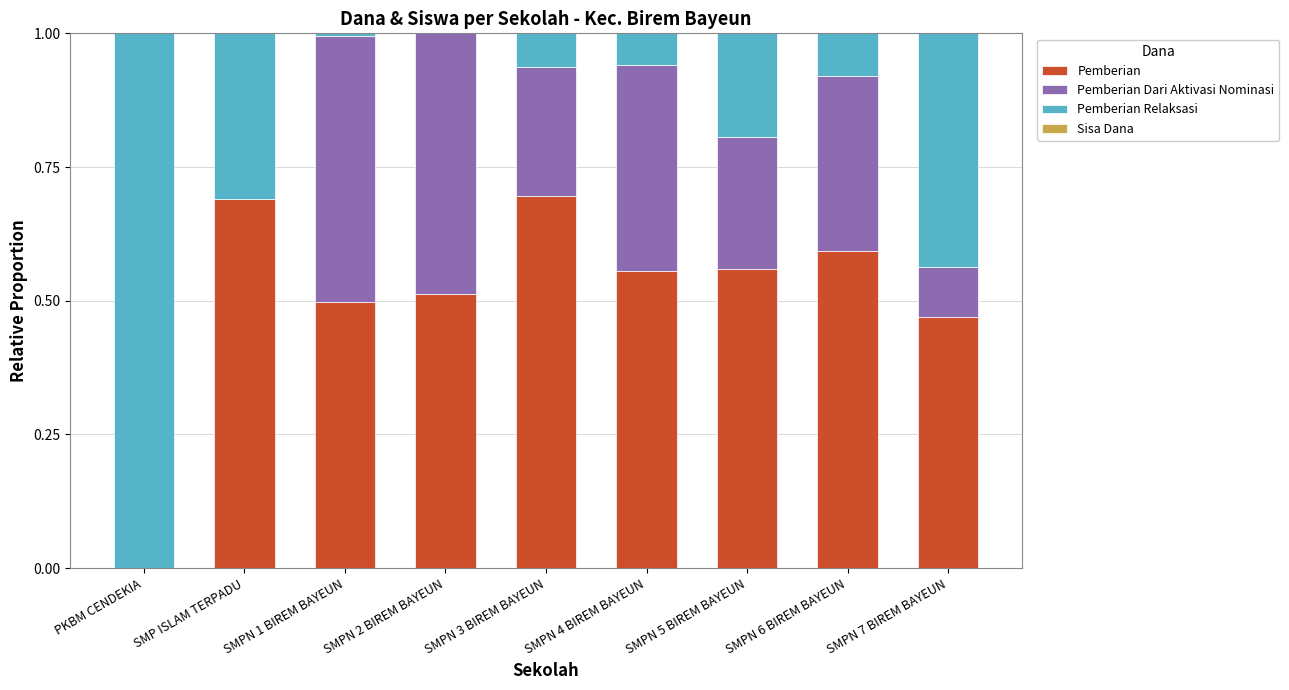

What is the total value across all series at PKBM CENDEKIA?

1.0